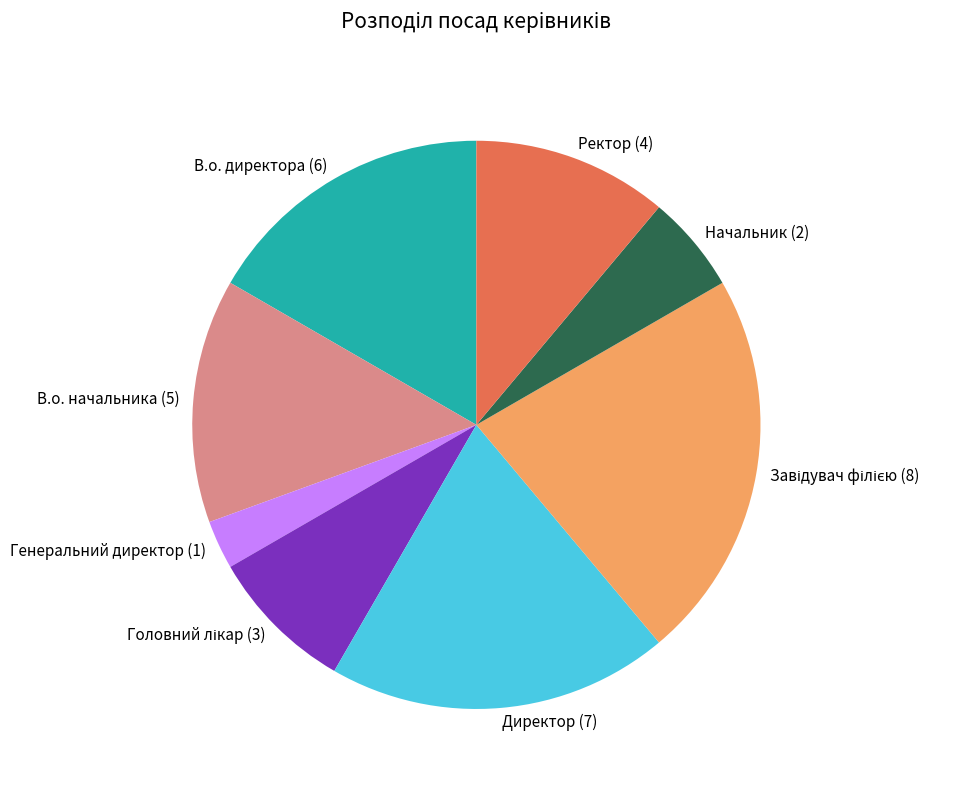

Does Начальник represent more than half of the total?

No